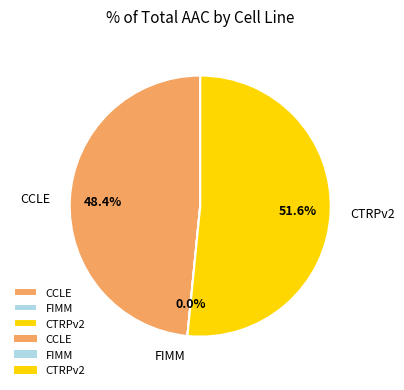

What is the total percentage of CTRPv2 and CCLE?

100.0%